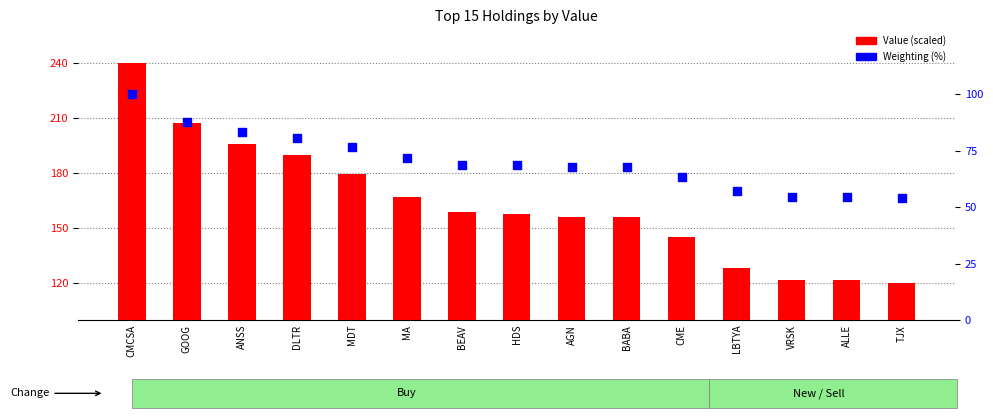

Which series has the largest Y range (max minus min)?

Value (scaled)